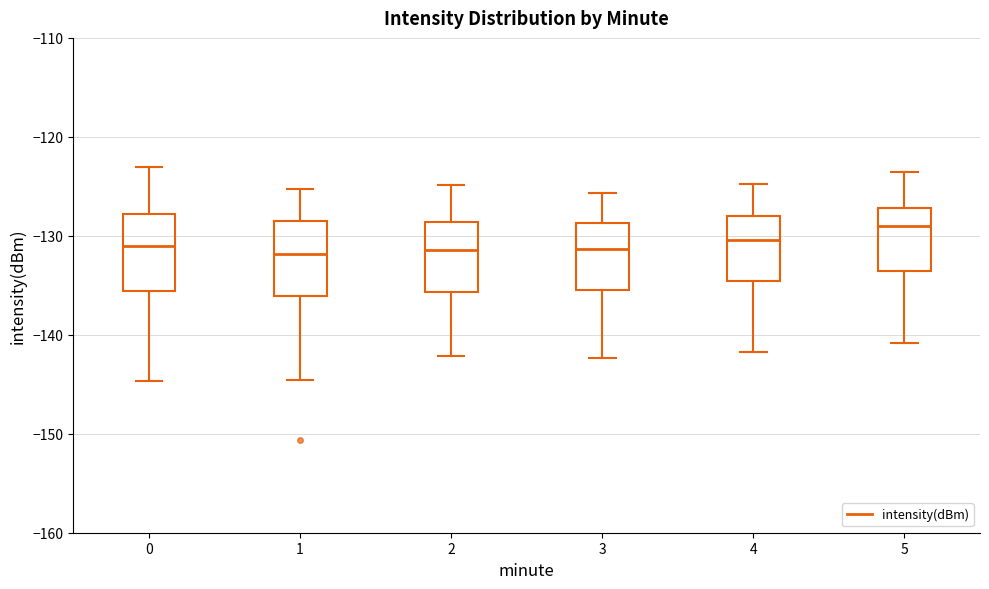

Reading left to right, transcribe this box plot: for each box, give where its median line is, the range the box spans, and where its two whiskers end, as read against the y-axis. The values are not printed on the chart, so give them approximately, as read against the axis.

0: median -131, box -136 to -128, whiskers -145 to -123
1: median -132, box -136 to -129, whiskers -145 to -125
2: median -131, box -136 to -129, whiskers -142 to -125
3: median -131, box -135 to -129, whiskers -142 to -126
4: median -130, box -135 to -128, whiskers -142 to -125
5: median -129, box -134 to -127, whiskers -141 to -124